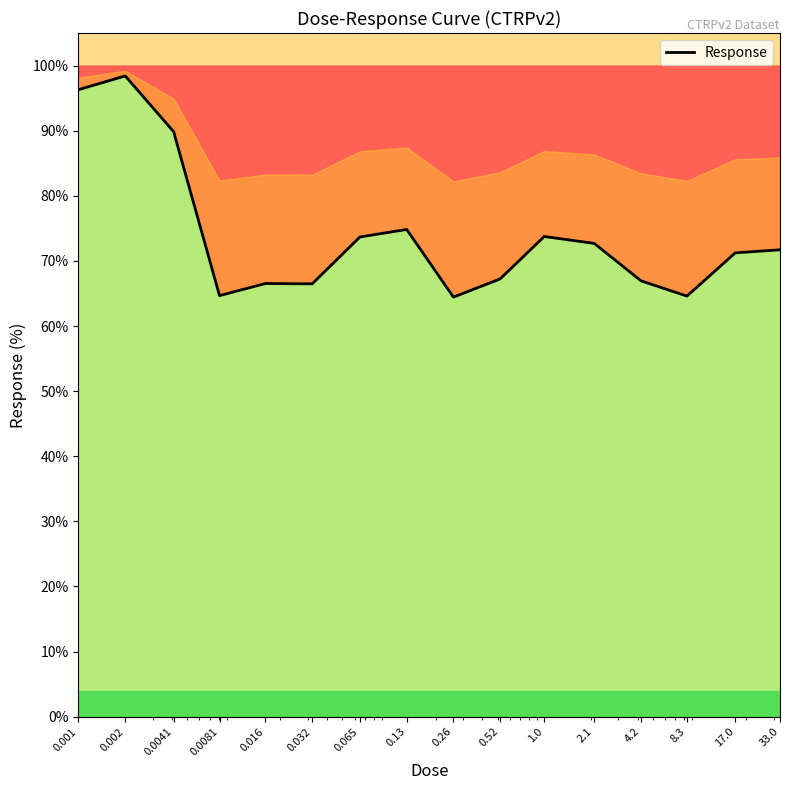

Reading left to right, extract all data points from this chart.

0.001=96.3	0.002=98.4	0.0041=89.8	0.0081=64.7	0.016=66.5	0.032=66.5	0.065=73.7	0.13=74.8	0.26=64.4	0.52=67.2	1.0=73.8	2.1=72.7	4.2=66.9	8.3=64.6	17.0=71.2	33.0=71.7